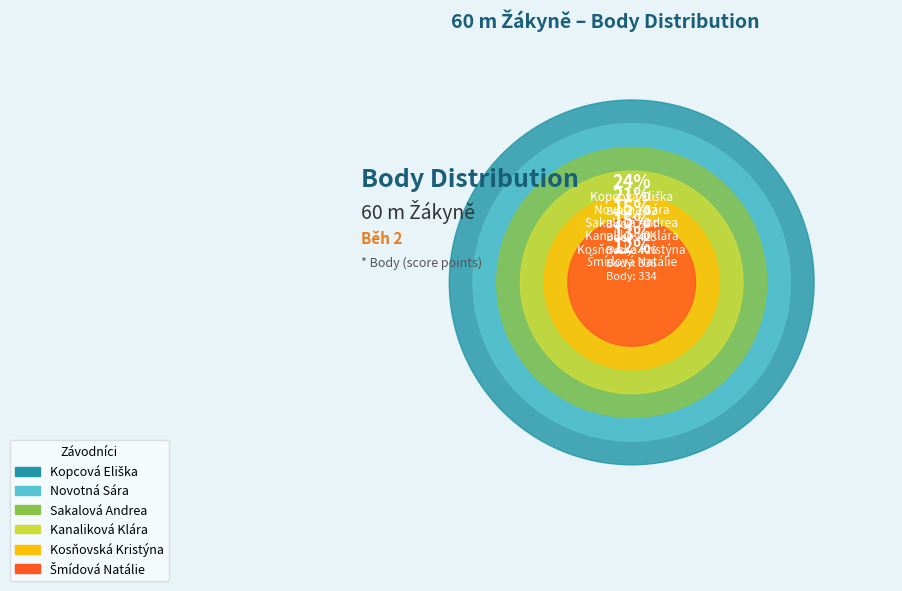

True or false: Šmídová Natálie accounts for 18% of the total.

False